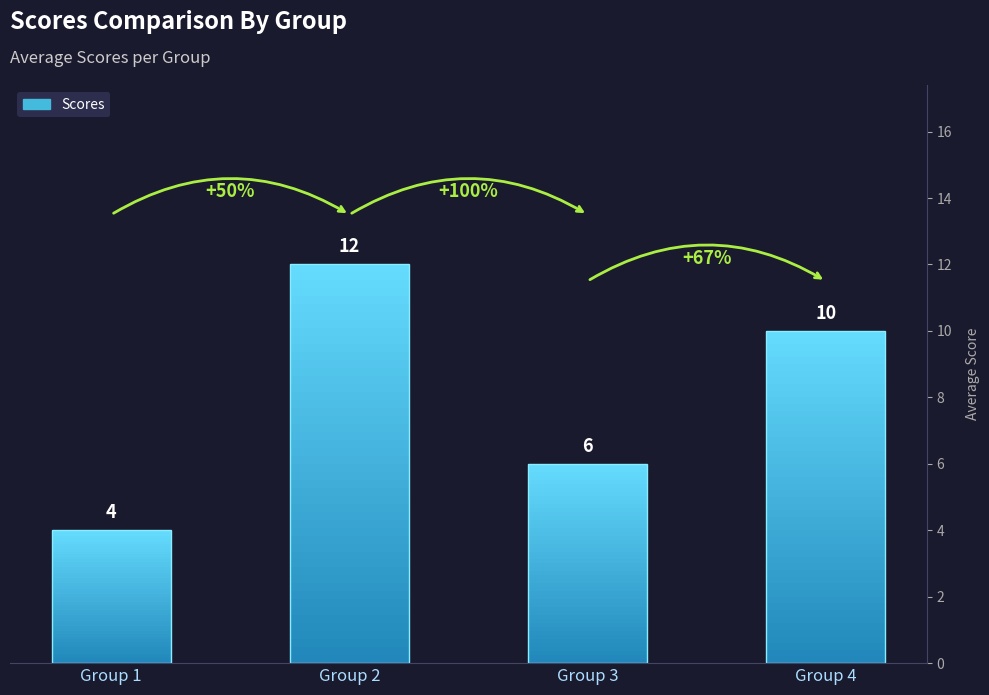

Reading left to right, list all the values displayed in this chart.

Group 1=4	Group 2=12	Group 3=6	Group 4=10